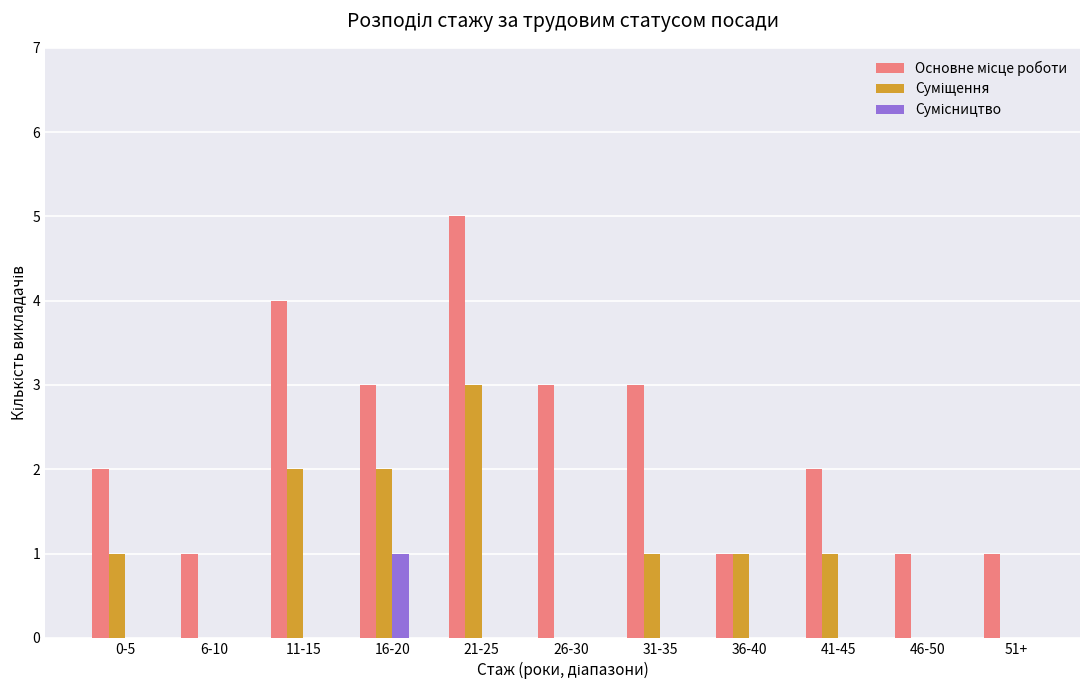

At which category does the chart reach its peak across all series?

21-25